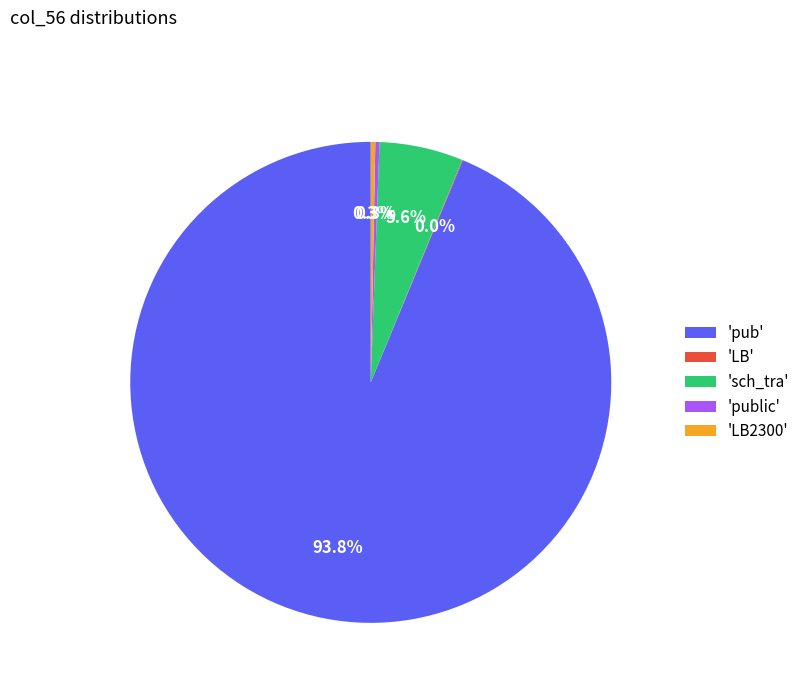

Is there any slice that represents more than half of the pie?

Yes